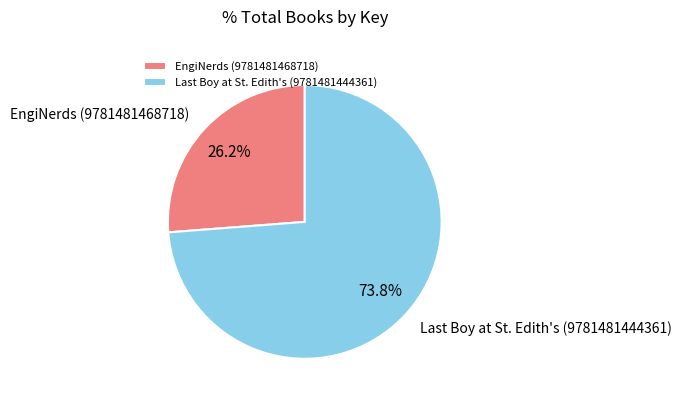

How many segments does this pie chart have?

2